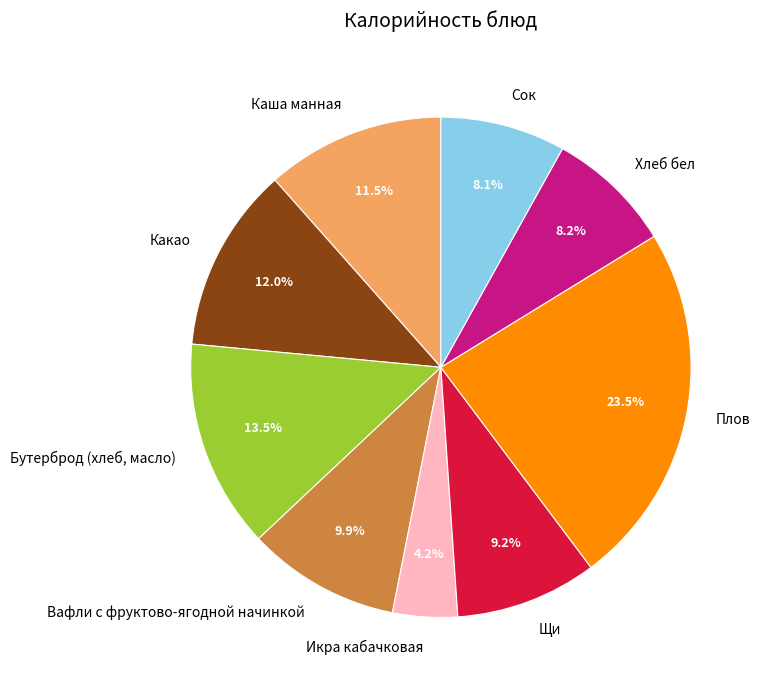

How many slices are in this pie chart?

9